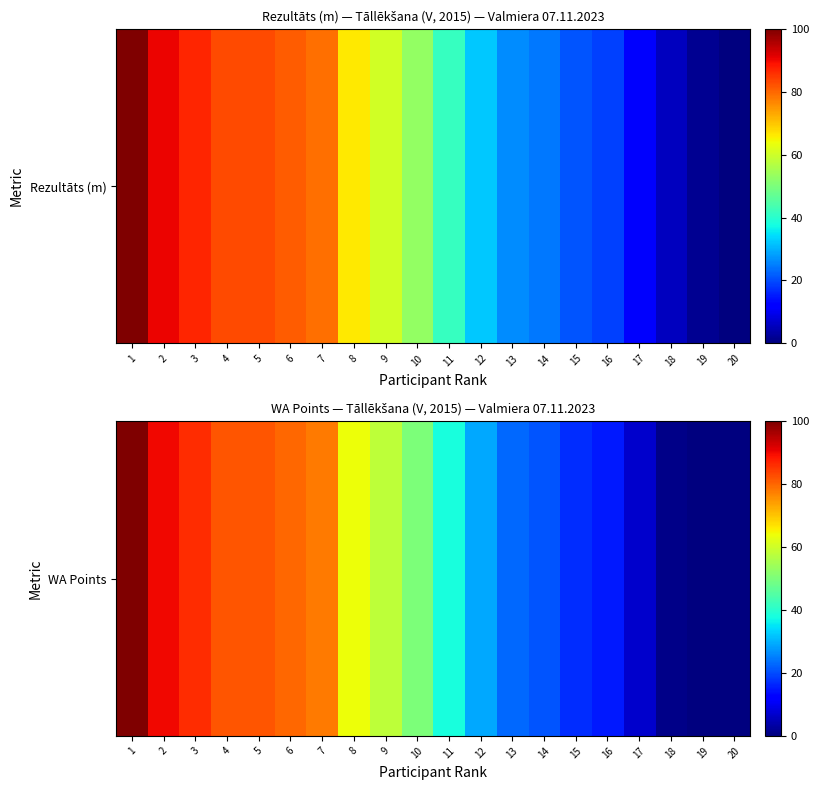

Is it true that the value at 2 is 61.0?

False